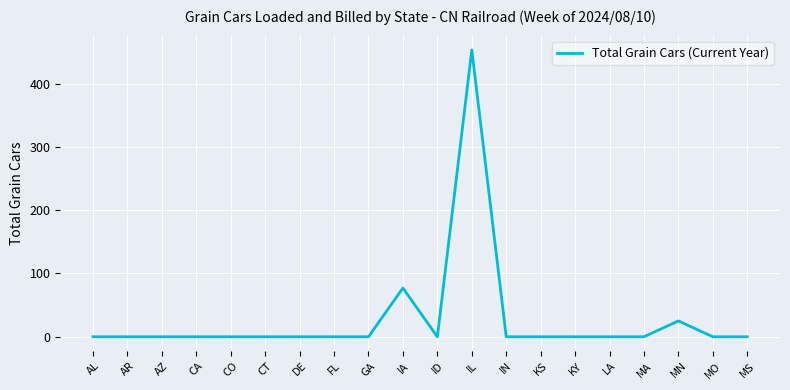

True or false: the data has more than 1 interior local peaks.

True